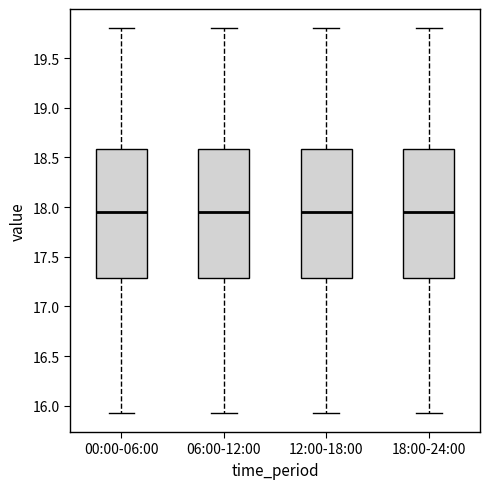

Where does the upper whisker of the box for 06:00-12:00 end on the y-axis? The values are not printed on the chart, so give them approximately, as read against the axis.

19.80